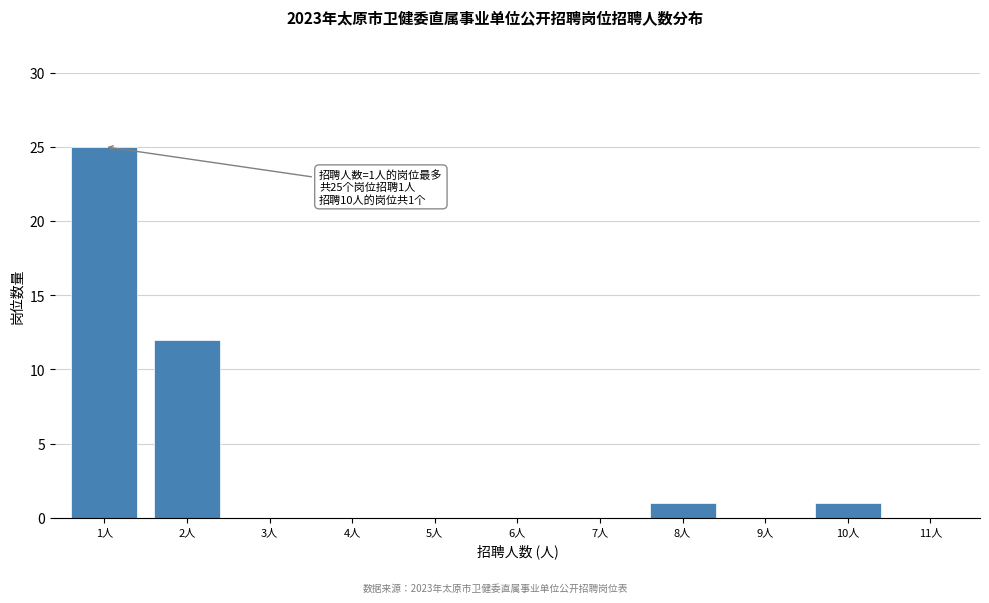

Reading right to left, extract all data points from this chart.

11人=0	10人=1	9人=0	8人=1	7人=0	6人=0	5人=0	4人=0	3人=0	2人=12	1人=25